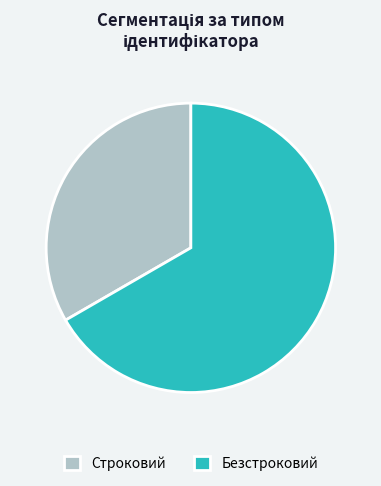

True or false: Строковий accounts for 33% of the total.

True